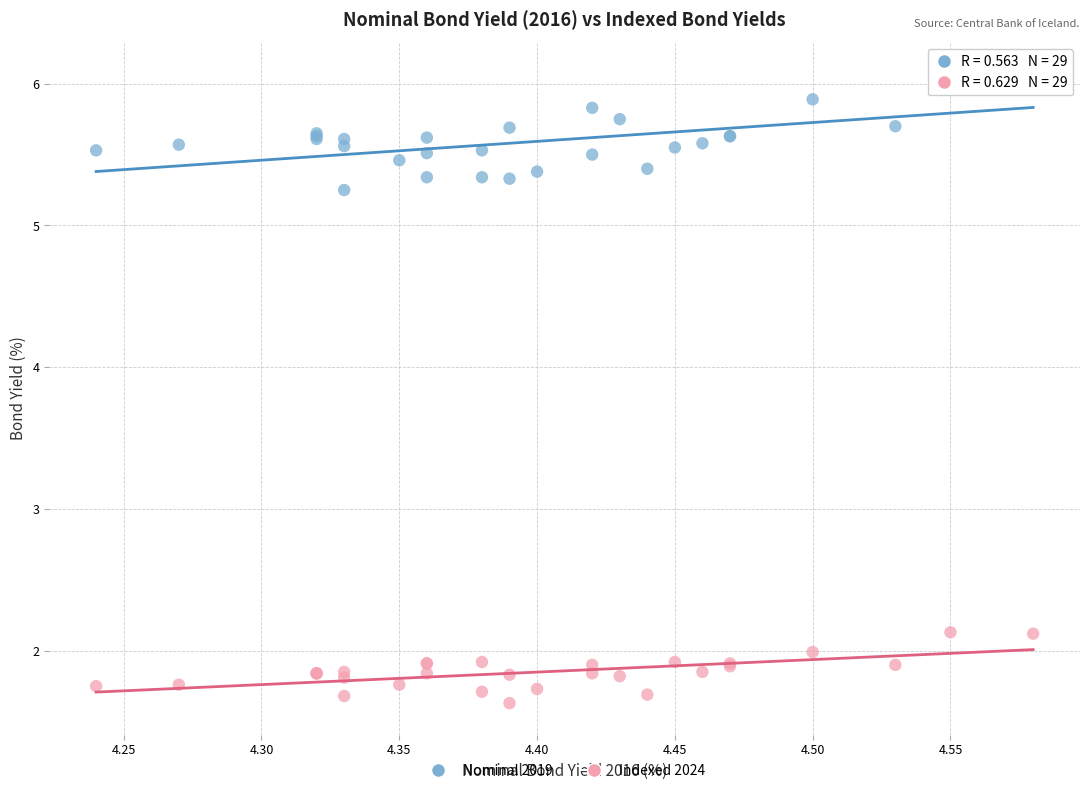

In the Indexed 2024 series, what Y value is closest to 1?

1.6